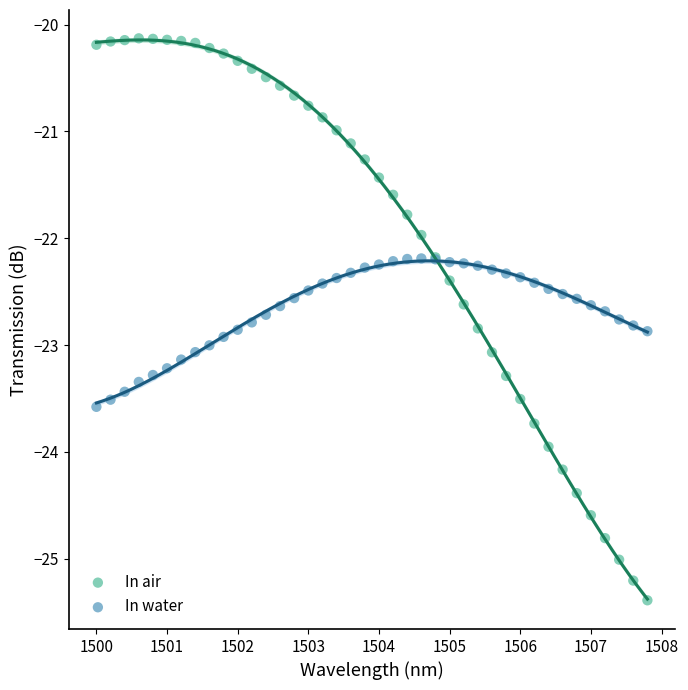

Which series contains the highest Y value?

In air